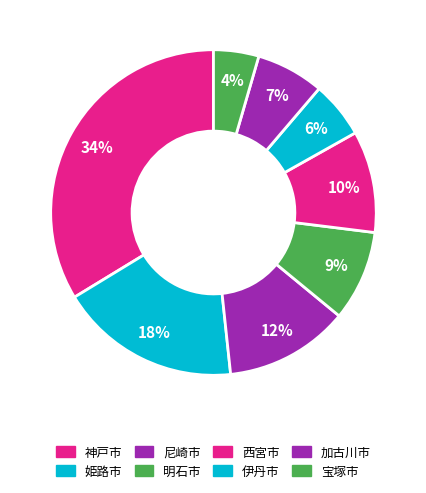

To the nearest percent, what is the difference between the 明石市 and 伊丹市 slice percentages?

3%